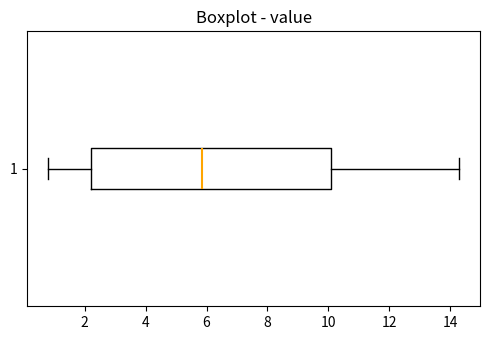

Where does the left whisker of the box at y = 1 end on the x-axis? The values are not printed on the chart, so give them approximately, as read against the axis.

0.8